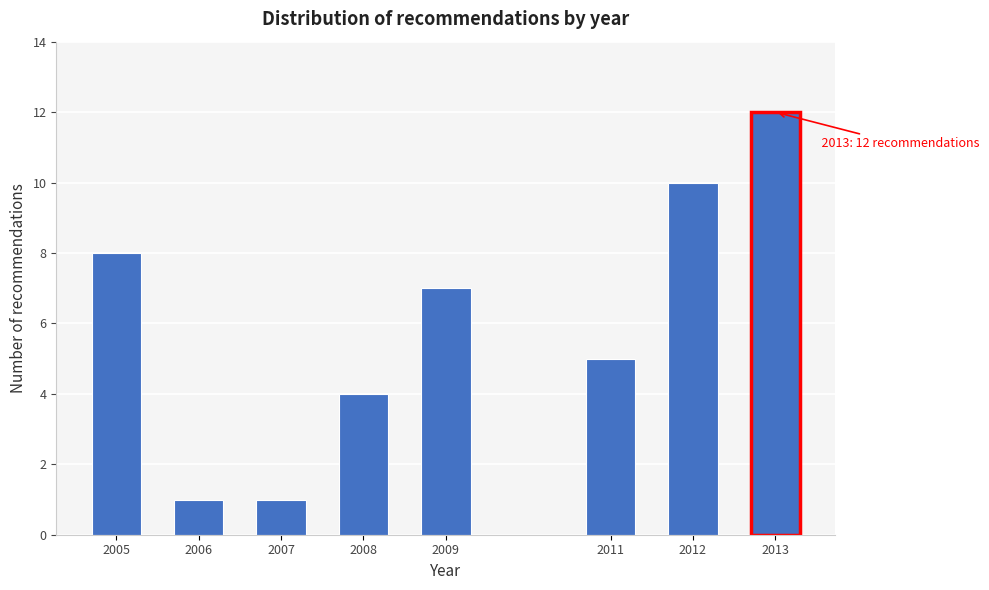

Reading left to right, what are all the values shown in this chart?

8	1	1	4	7	5	10	12